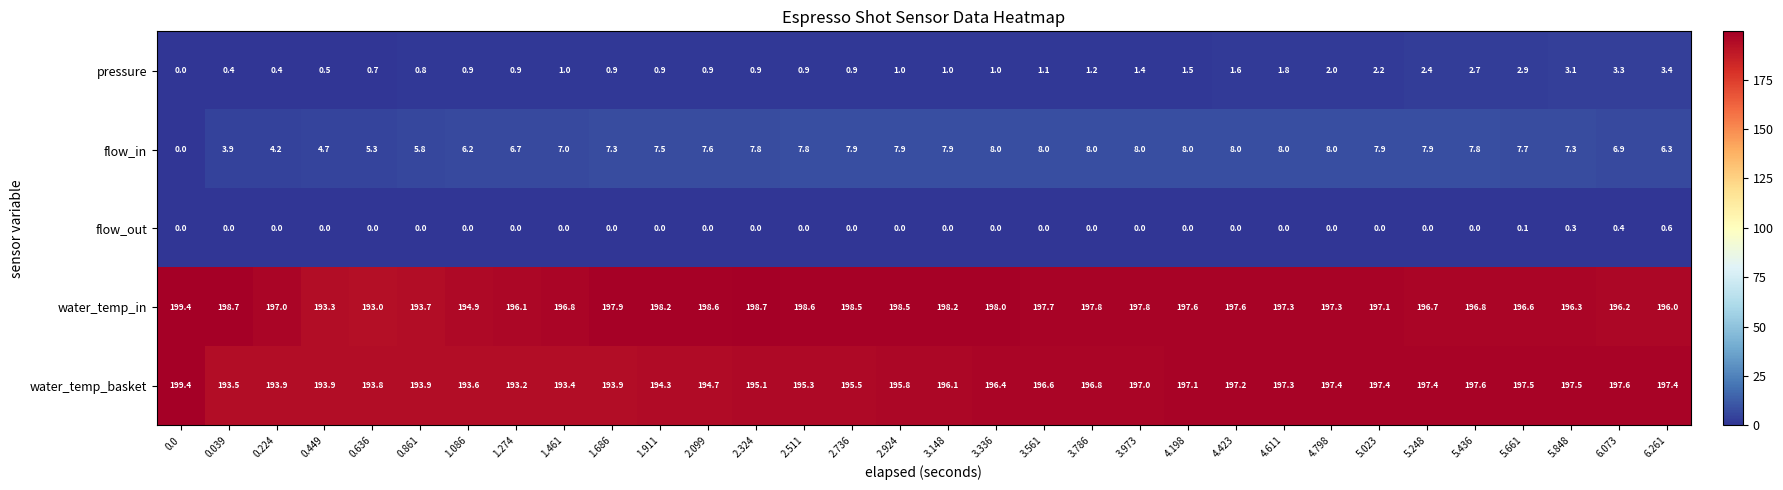

What is the minimum value for water_temp_basket?

193.2